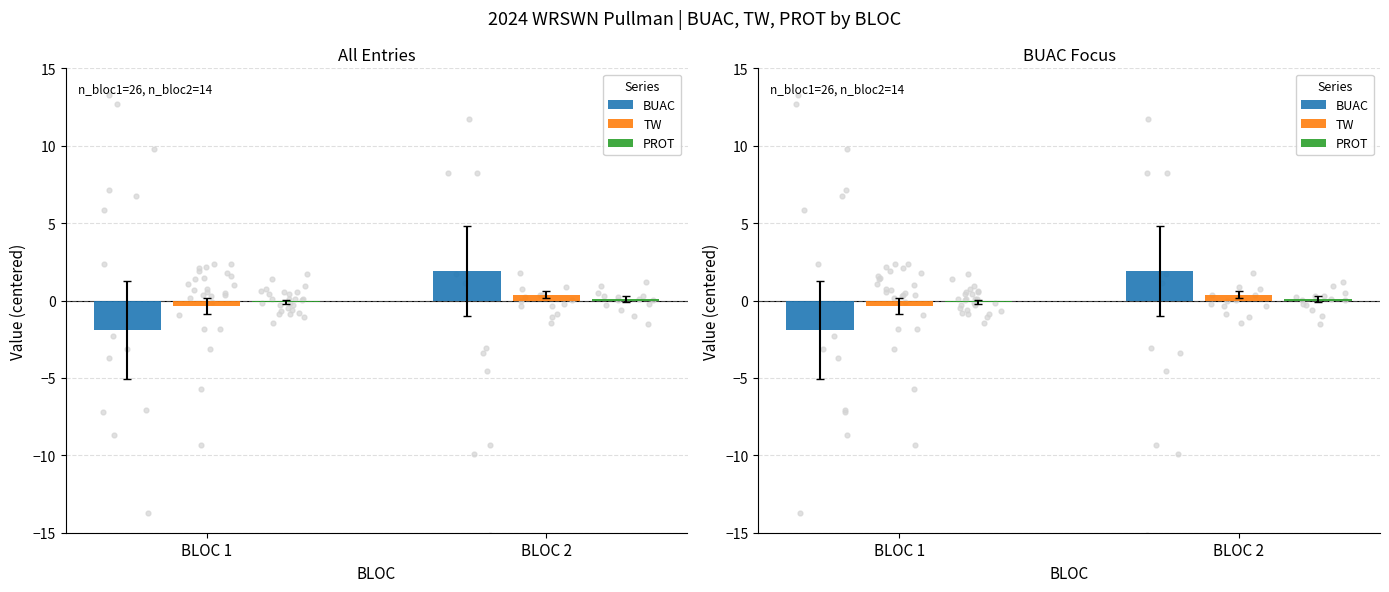

Which series has the largest total across all categories?

TW